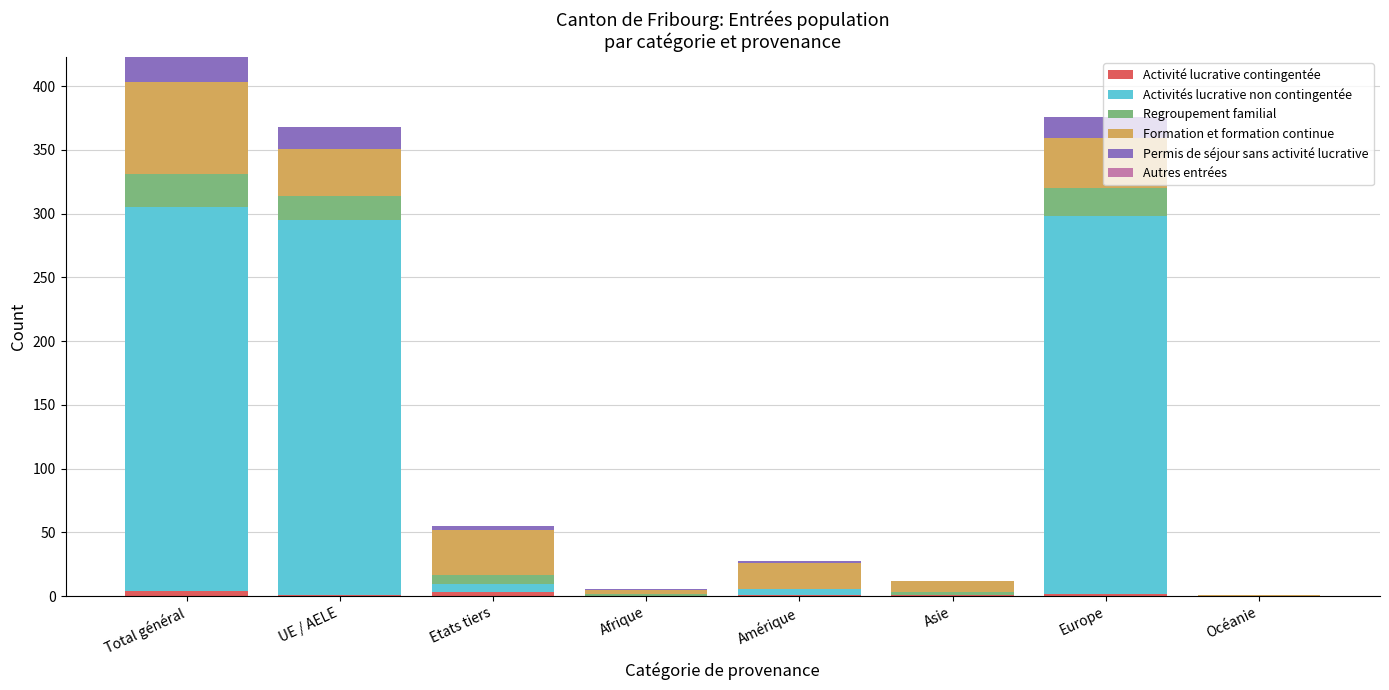

At which category is the sum across all series the highest?

Total général